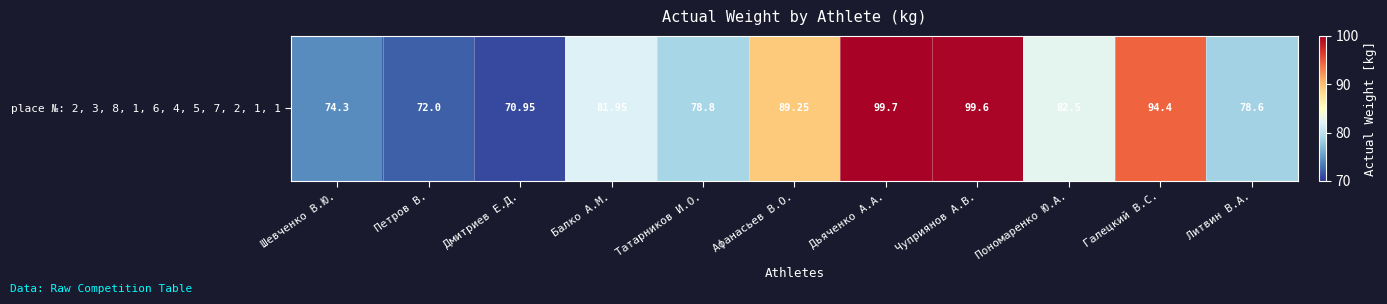

Reading left to right, what are all the values shown in this chart?

Шевченко В.Ю.=74.3	Петров В.=72.0	Дмитриев Е.Д.=71.0	Балко А.М.=82.0	Татарников И.О.=78.8	Афанасьев В.О.=89.2	Дьяченко А.А.=99.7	Чуприянов А.В.=99.6	Пономаренко Ю.А.=82.5	Галецкий В.С.=94.4	Литвин В.А.=78.6